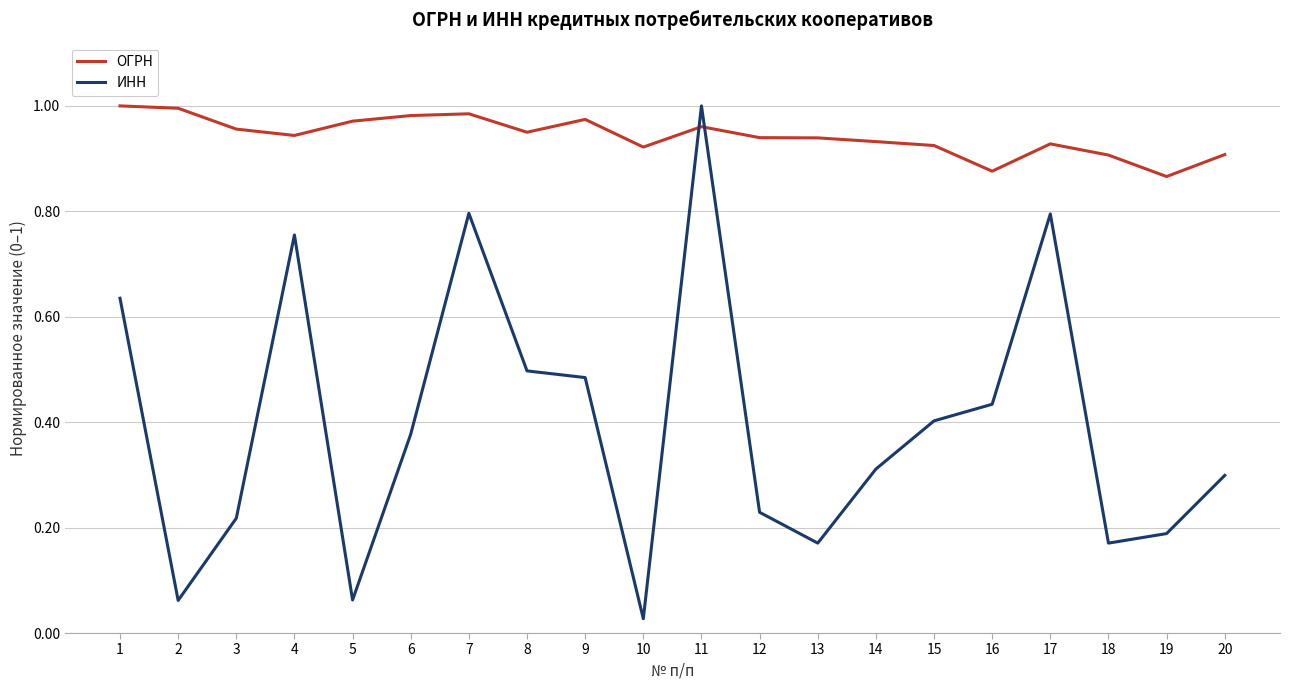

Which series has the largest range (max minus min)?

ИНН